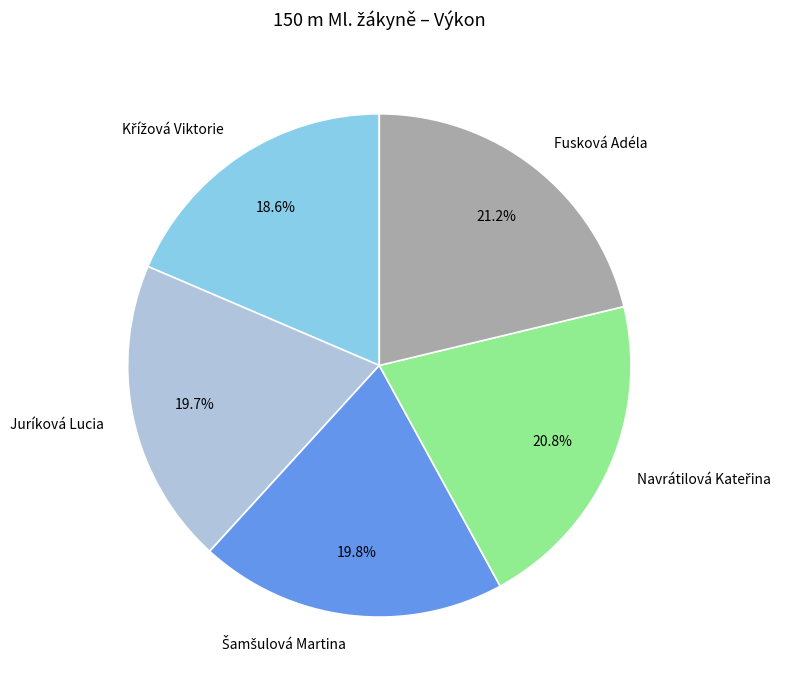

What portion of the pie excludes Juríková Lucia?

80.3%